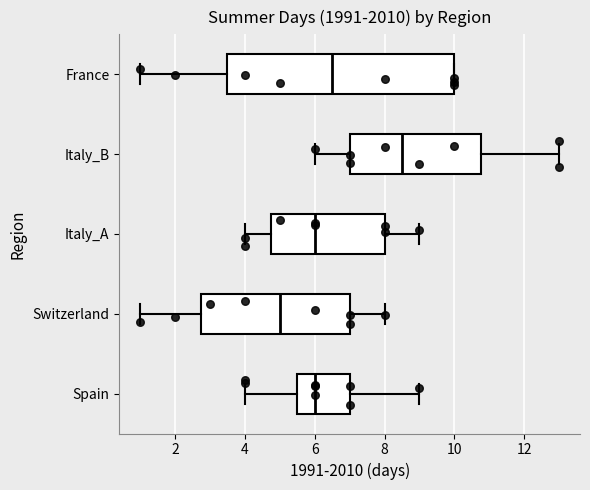

Which box's median line is the furthest to the right?

Italy_B